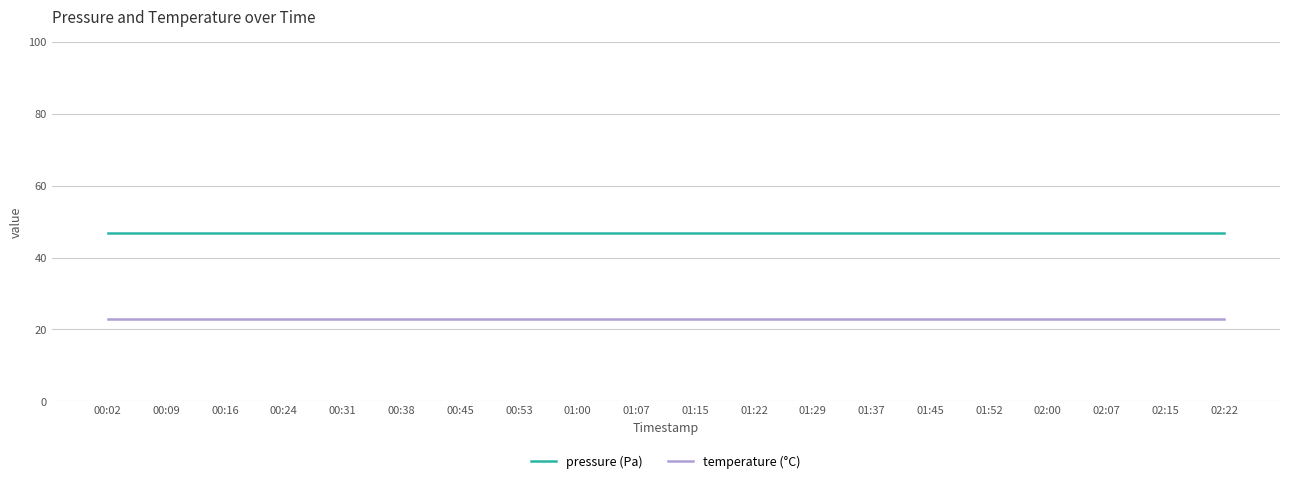

What is the approximate value of temperature (°C) at 01:29?

22.8